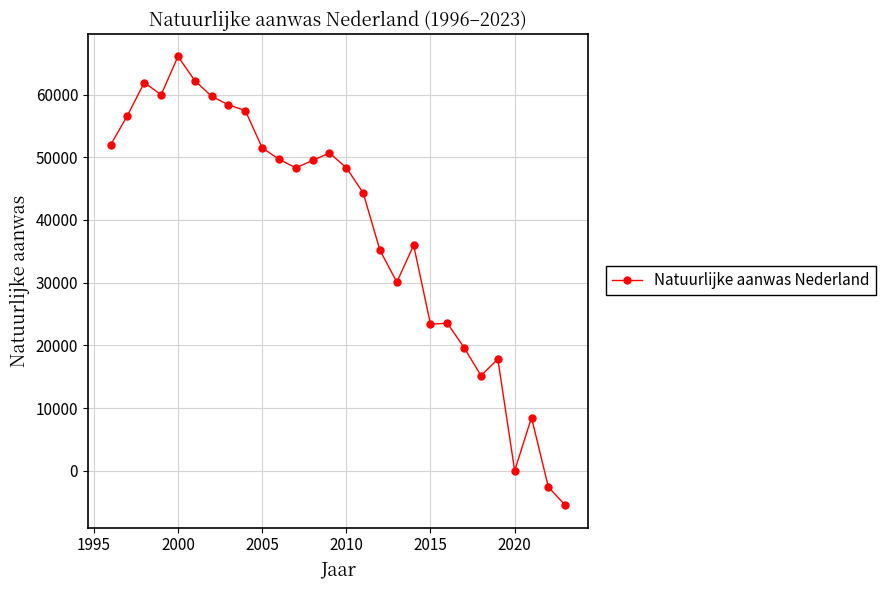

What is the difference between the maximum and minimum values?

71594